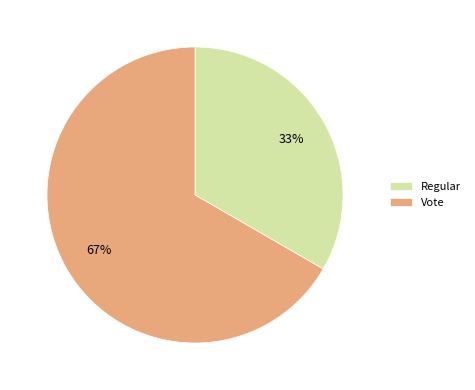

To the nearest percent, what is the combined percentage of Regular and Vote?

100%